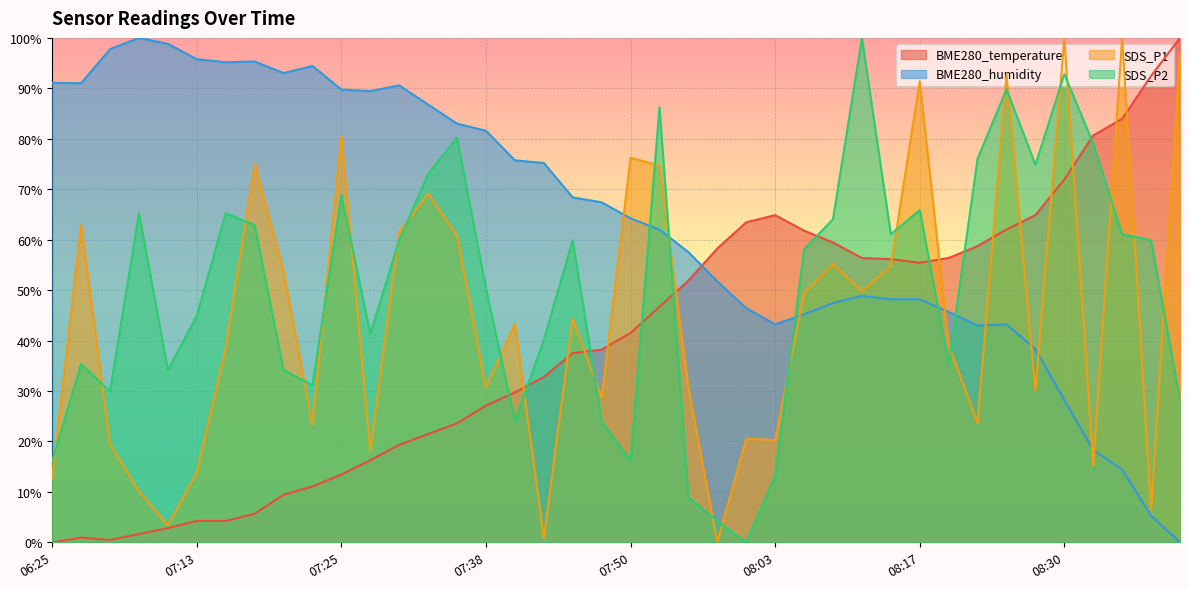

At which category is the sum across all series the highest?

08:30